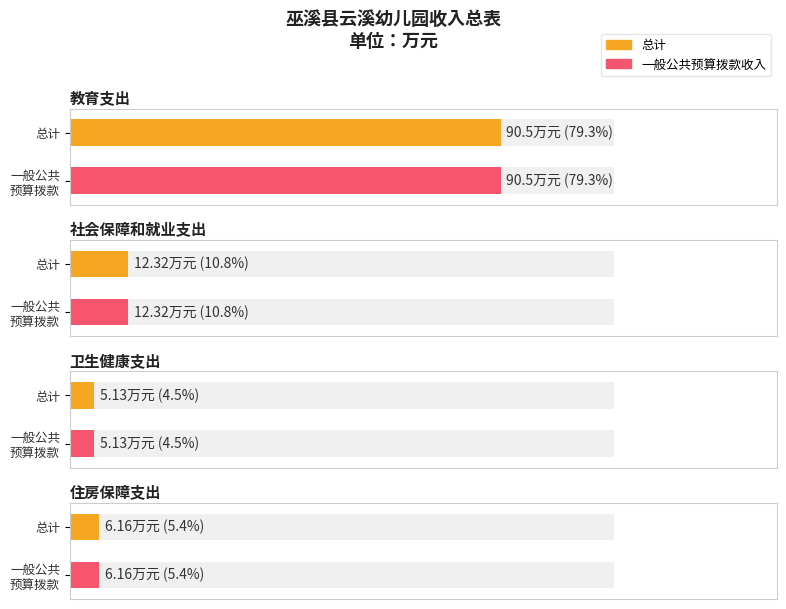

Which label corresponds to the smallest value in the chart?

卫生健康支出